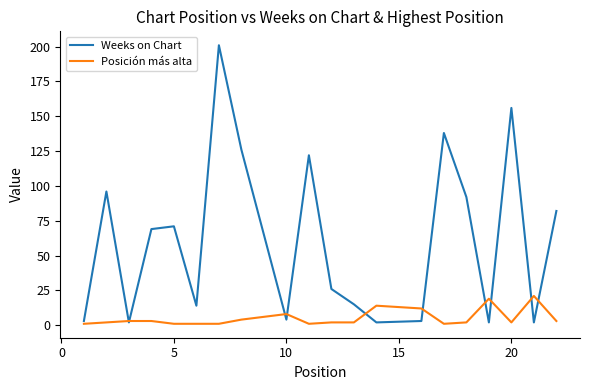

Rank the series by their maximum value, from lowest to highest.

Posición más alta, Weeks on Chart